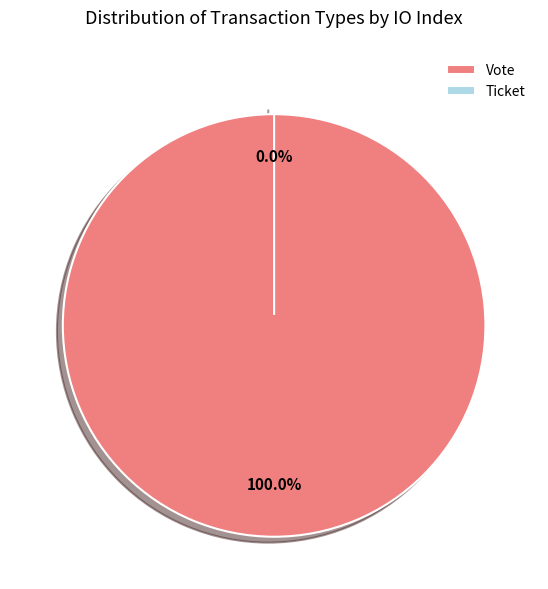

Is it true that Vote is 100% of the pie?

True